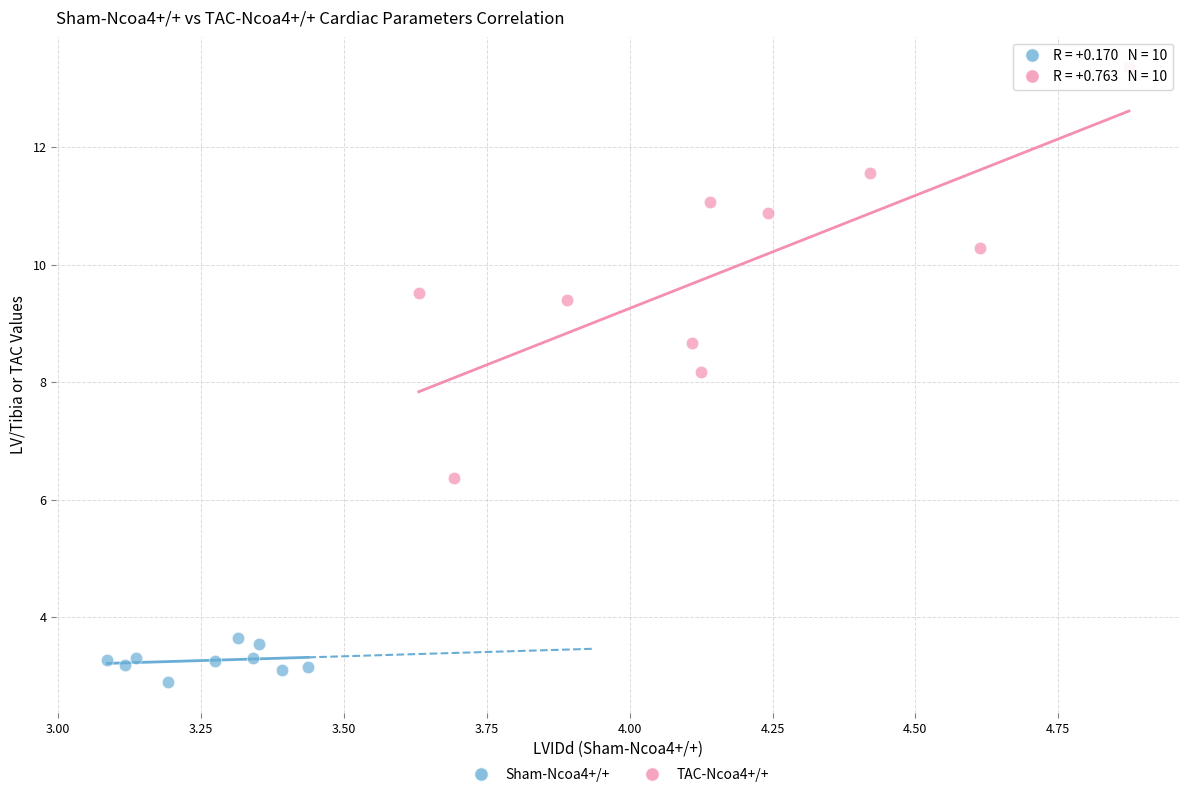

Which series reaches the maximum Y coordinate?

TAC-Ncoa4+/+